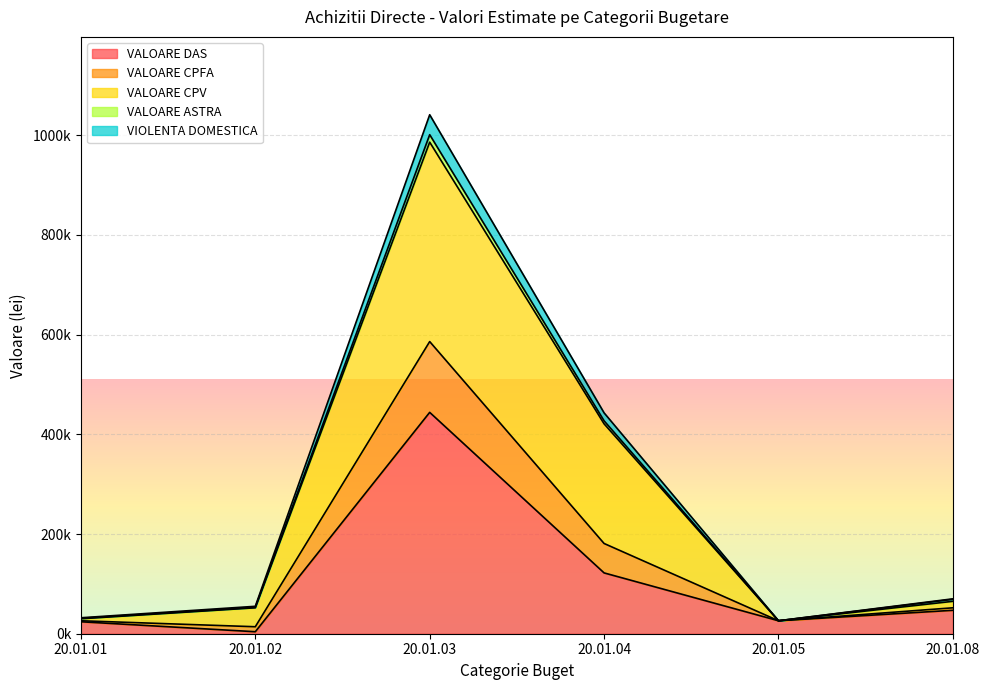

What are all the series names shown in the legend?

VALOARE DAS, VALOARE CPFA, VALOARE CPV, VALOARE ASTRA, VIOLENTA DOMESTICA